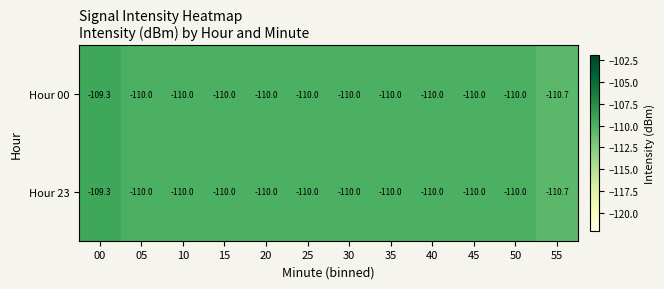

The value of Hour 00 at 25 is -151.8. True or false?

False